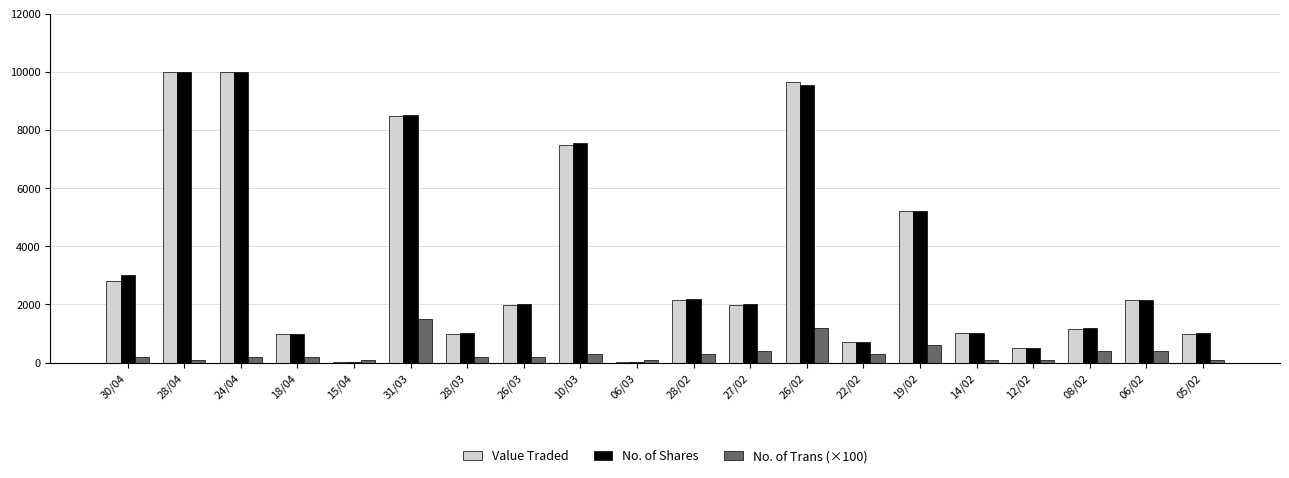

The value of Value Traded at 24/04 is 15025. True or false?

False